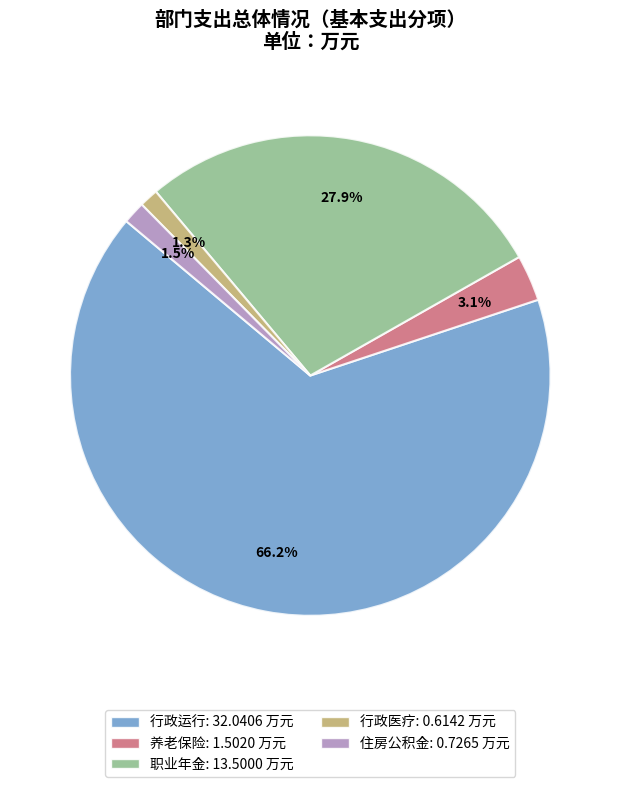

Is there any slice that represents more than half of the pie?

Yes